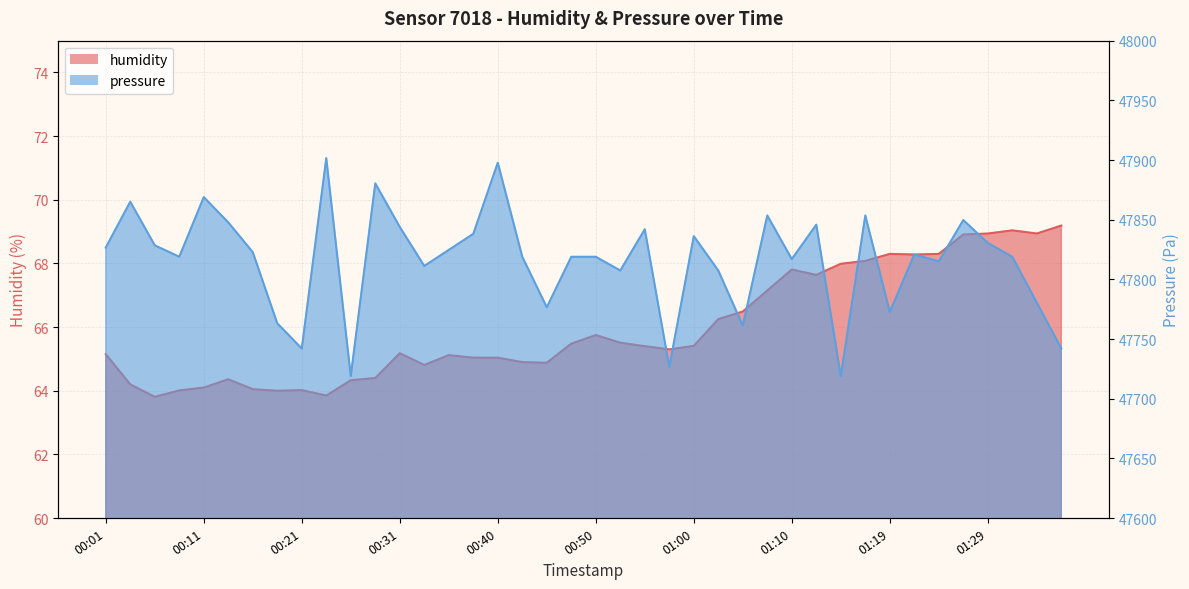

What is the average value of the humidity series?

66.0